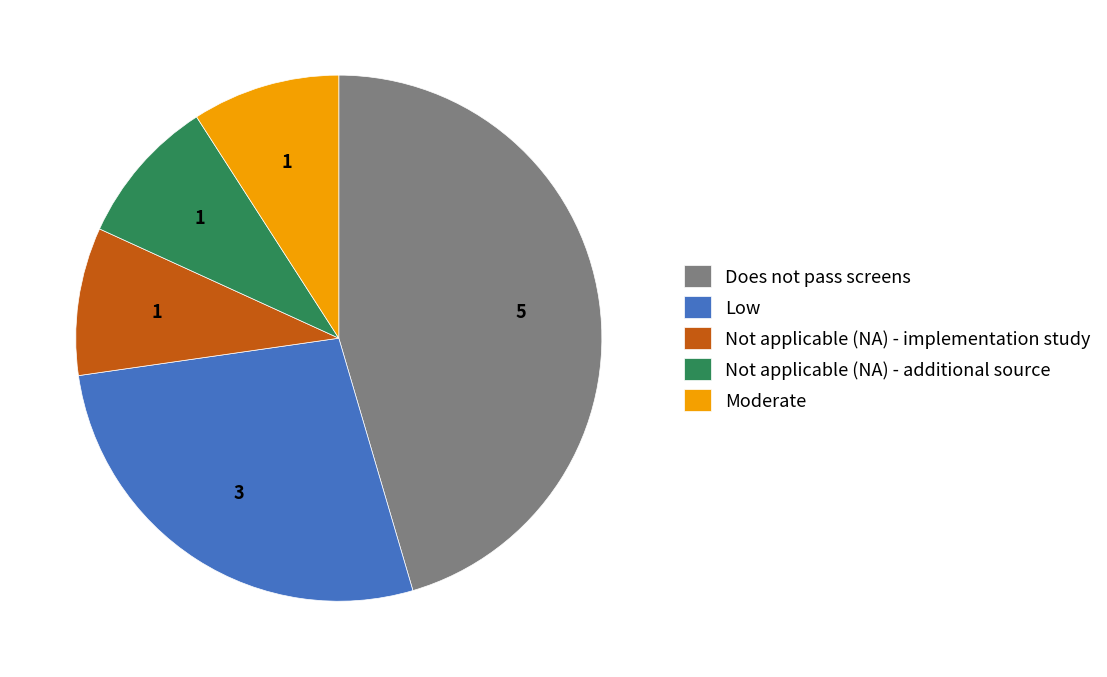

Is there a majority slice in this chart?

No